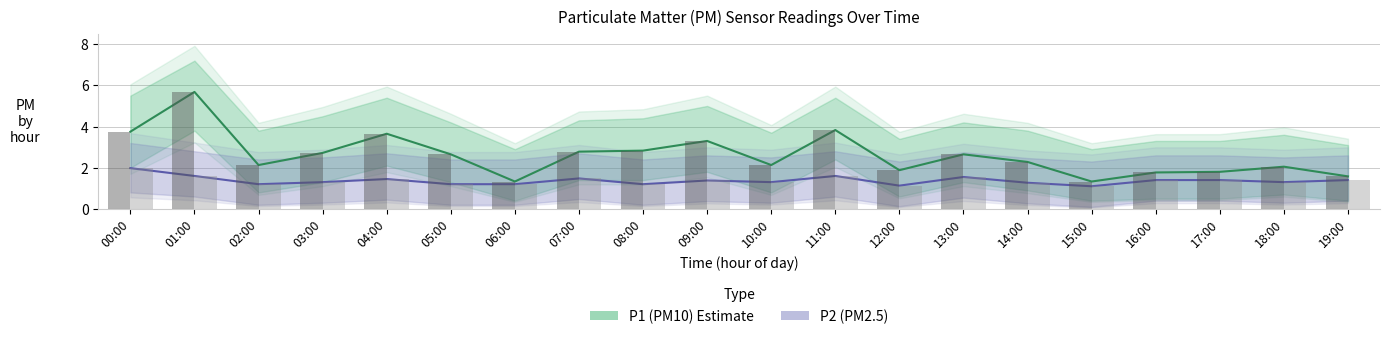

Which series has the largest total across all categories?

P1 (PM10)